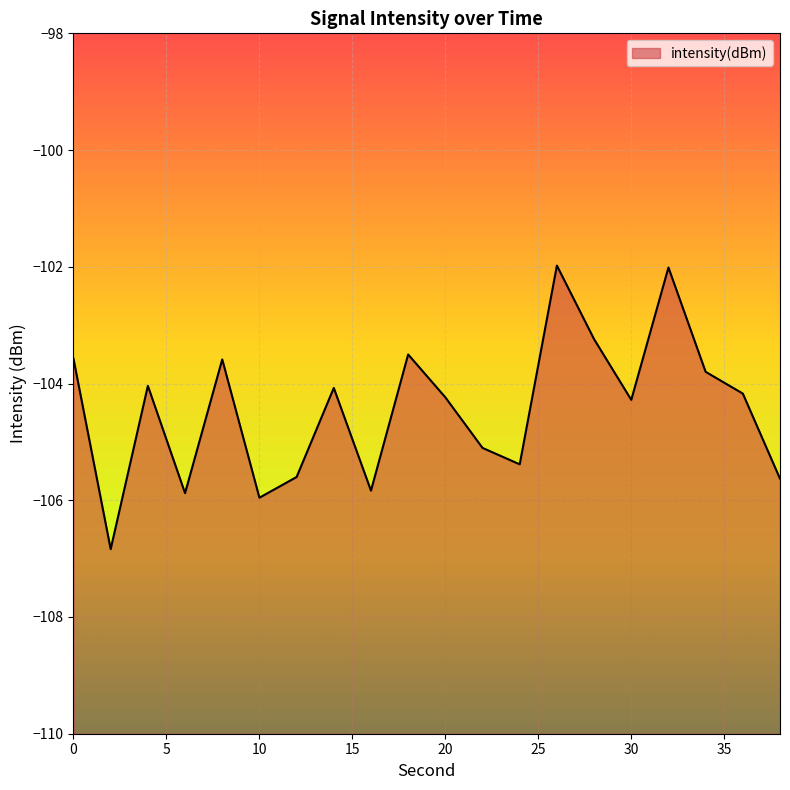

What is the sum of all values?

-2088.7